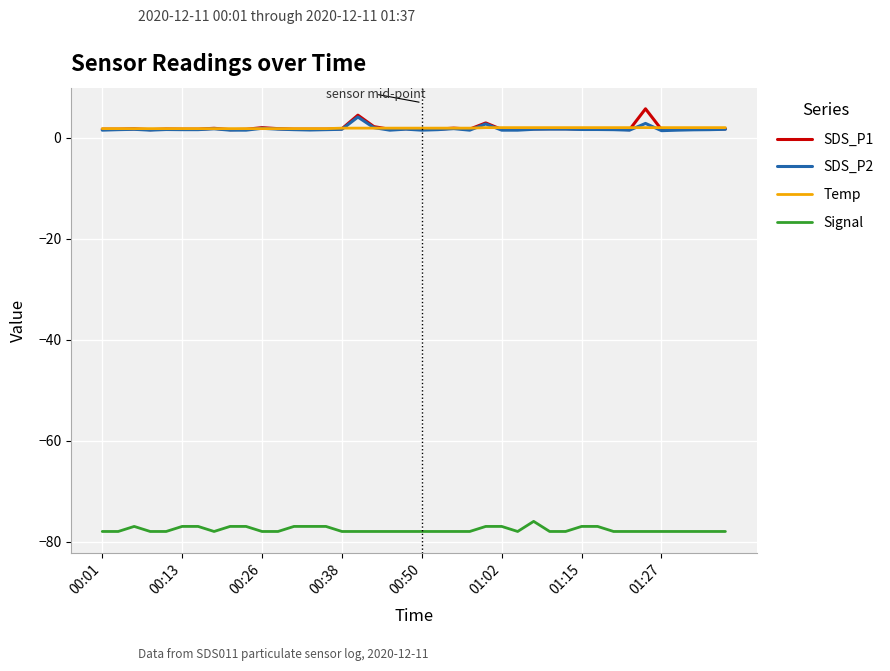

True or false: SDS_P1 and Signal cross at least once.

False